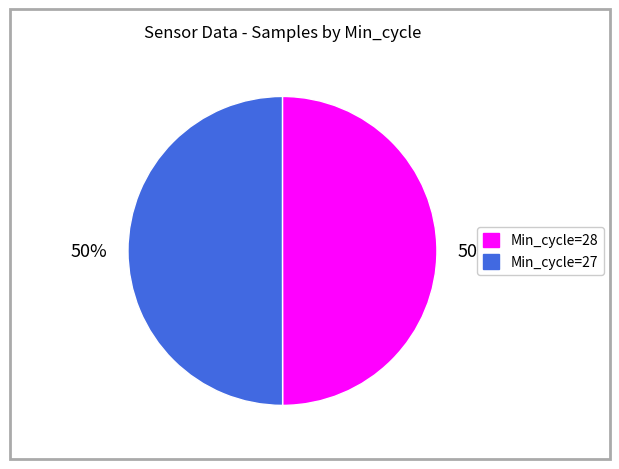

What percentage is the Min_cycle=27 slice, to the nearest percent?

50%